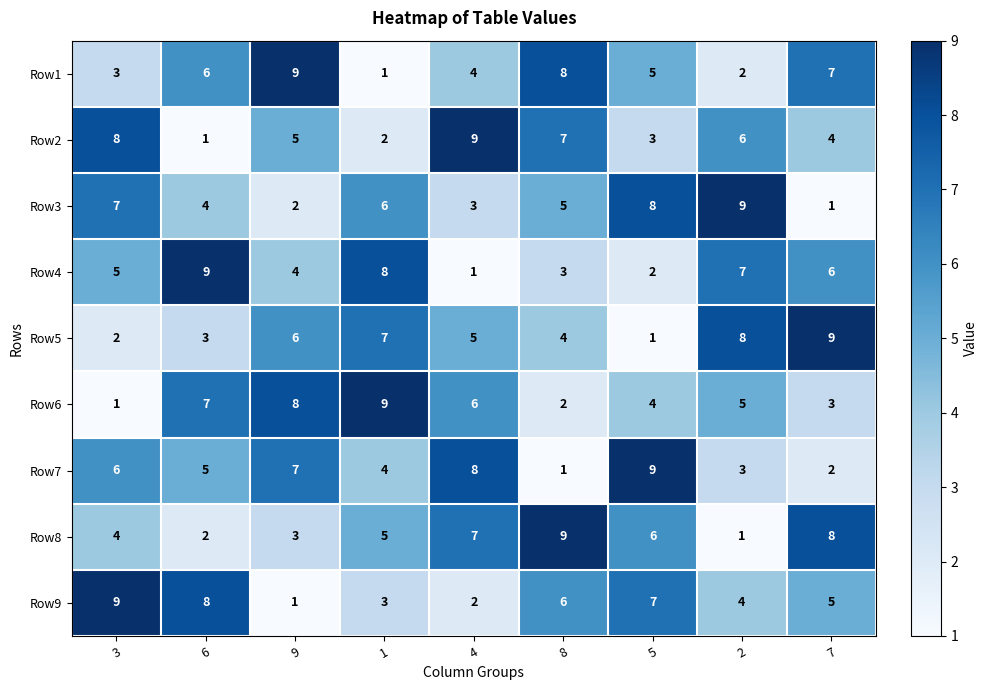

What is the difference between the highest and lowest values at 1?

8